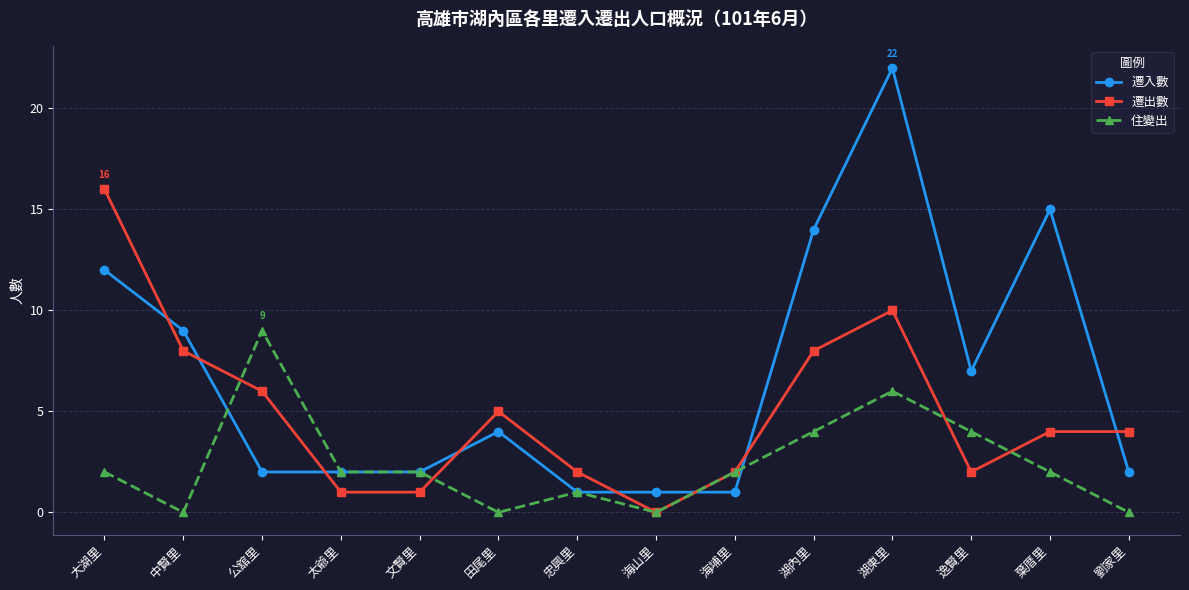

What is the greatest value displayed?

22